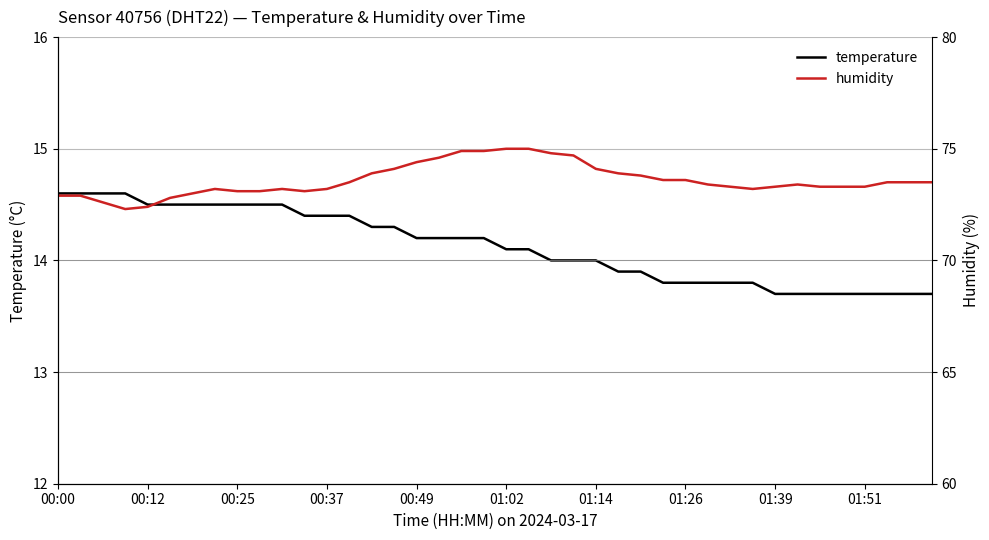

List the series in order of their peak value, lowest first.

temperature, humidity